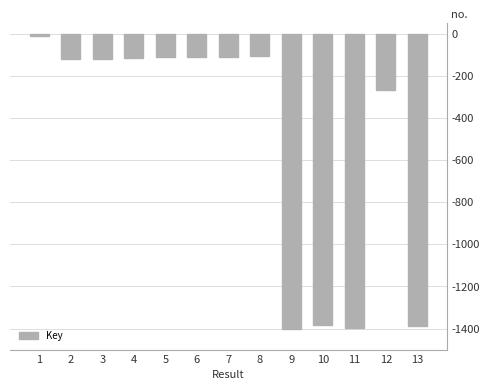

Is it true that the value at 12 is -175.0?

False